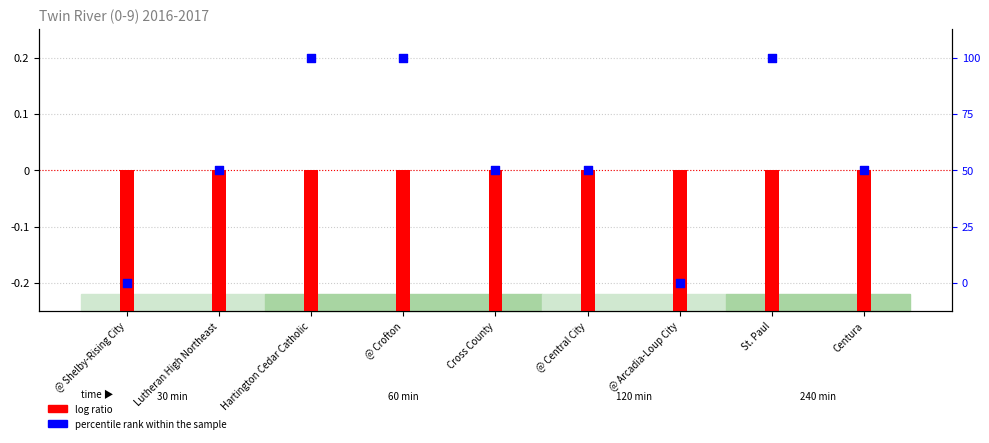

Which has a higher value, Cross County or St. Paul?

St. Paul